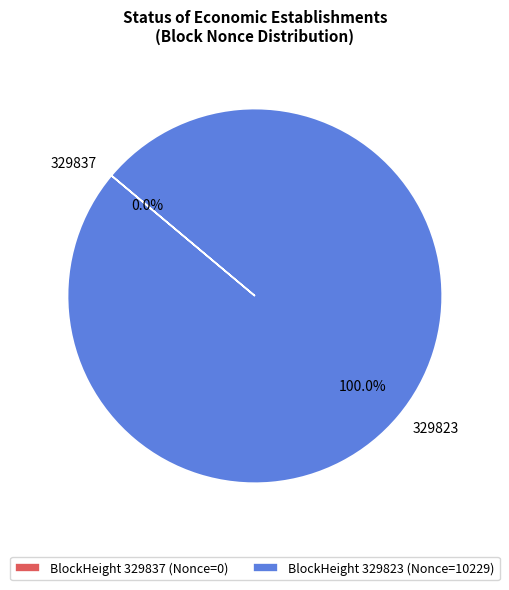

What is the change in value from 329837 to 329823?

+10229